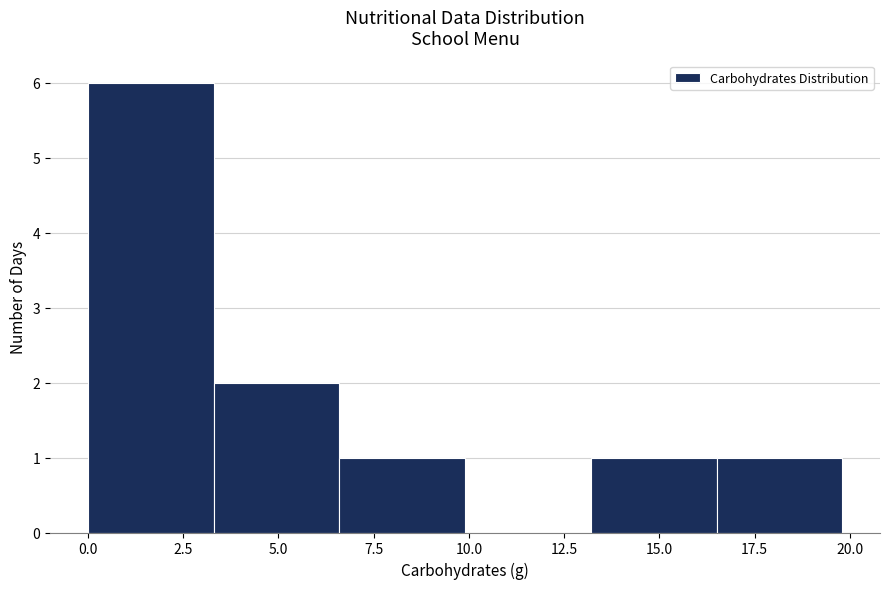

Which range on the x-axis has the tallest bar?

0.0 to 3.3